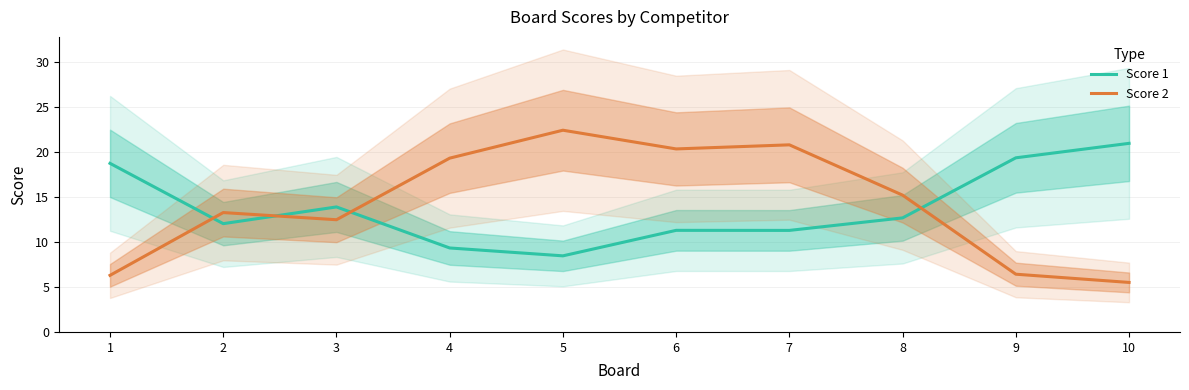

What is the sum of the Score 2 values at 3 and 7?

33.3